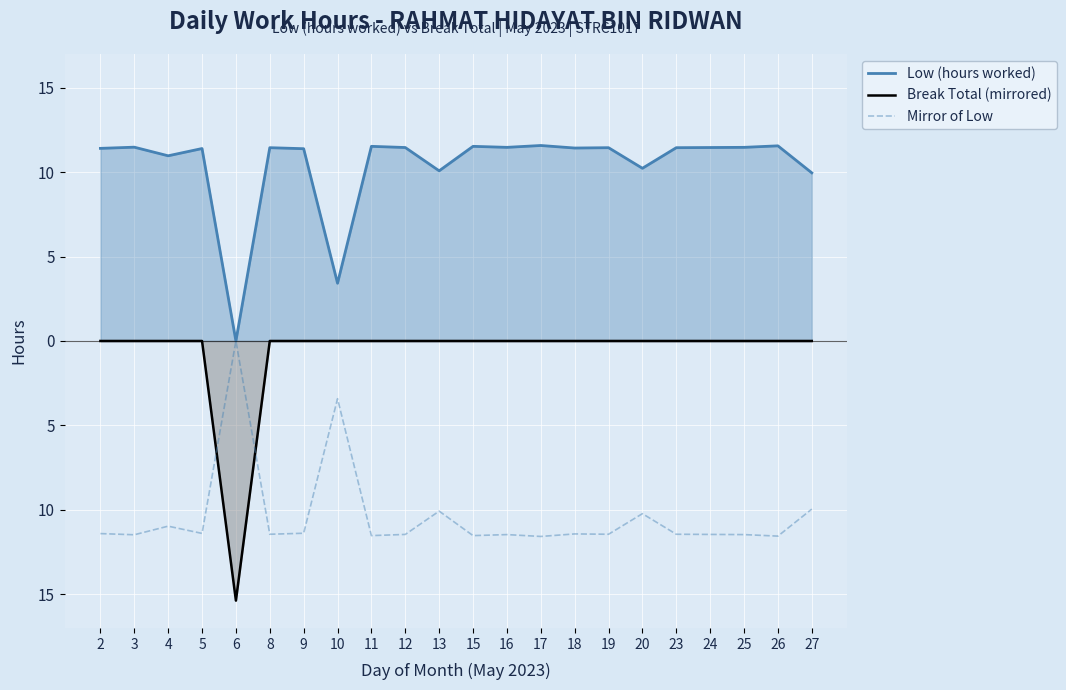

The Mirror of Low series shows -11.5 at 16. True or false?

True